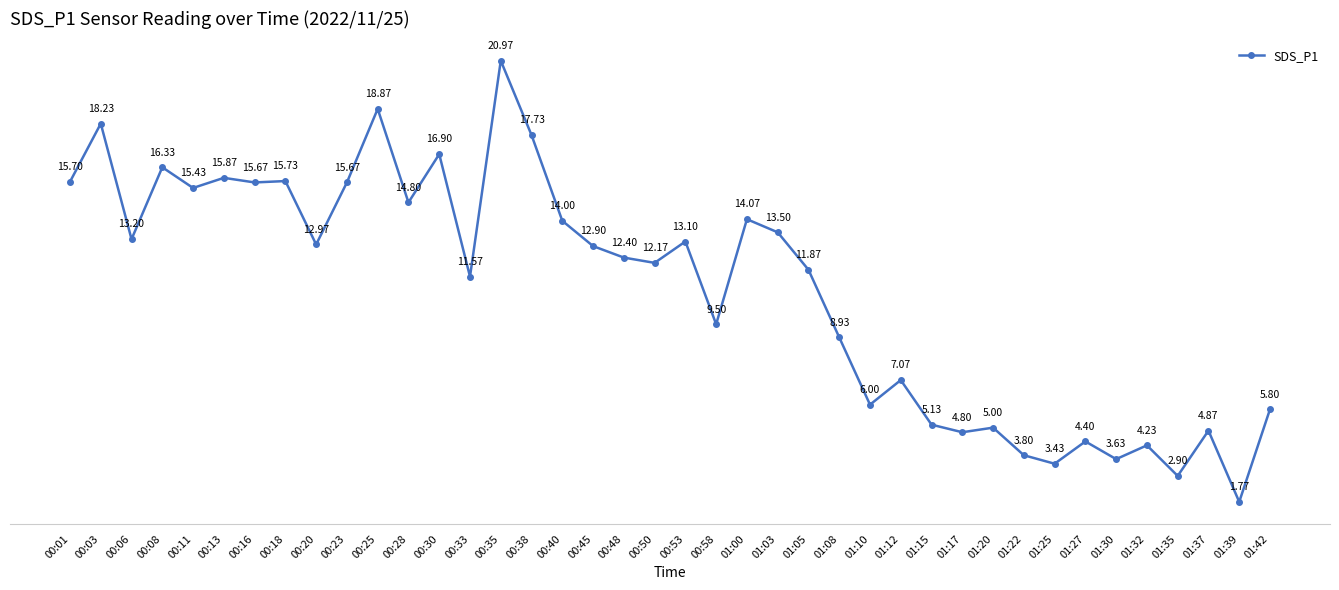

What is the ratio of the value at 00:30 to the value at 00:38?

1.0